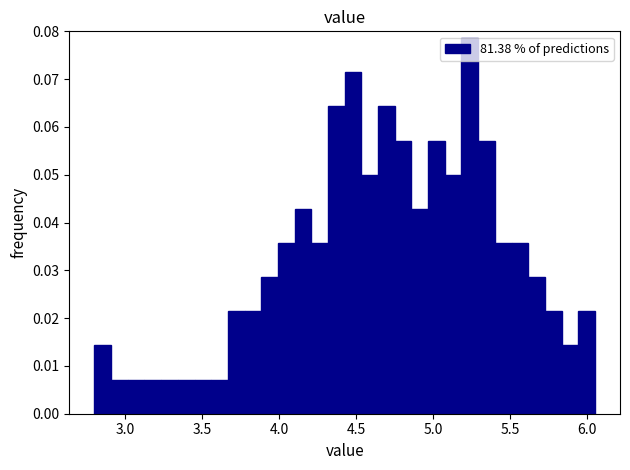

Read against the x-axis, roughly where is the centre of the tallest bar?

5.25